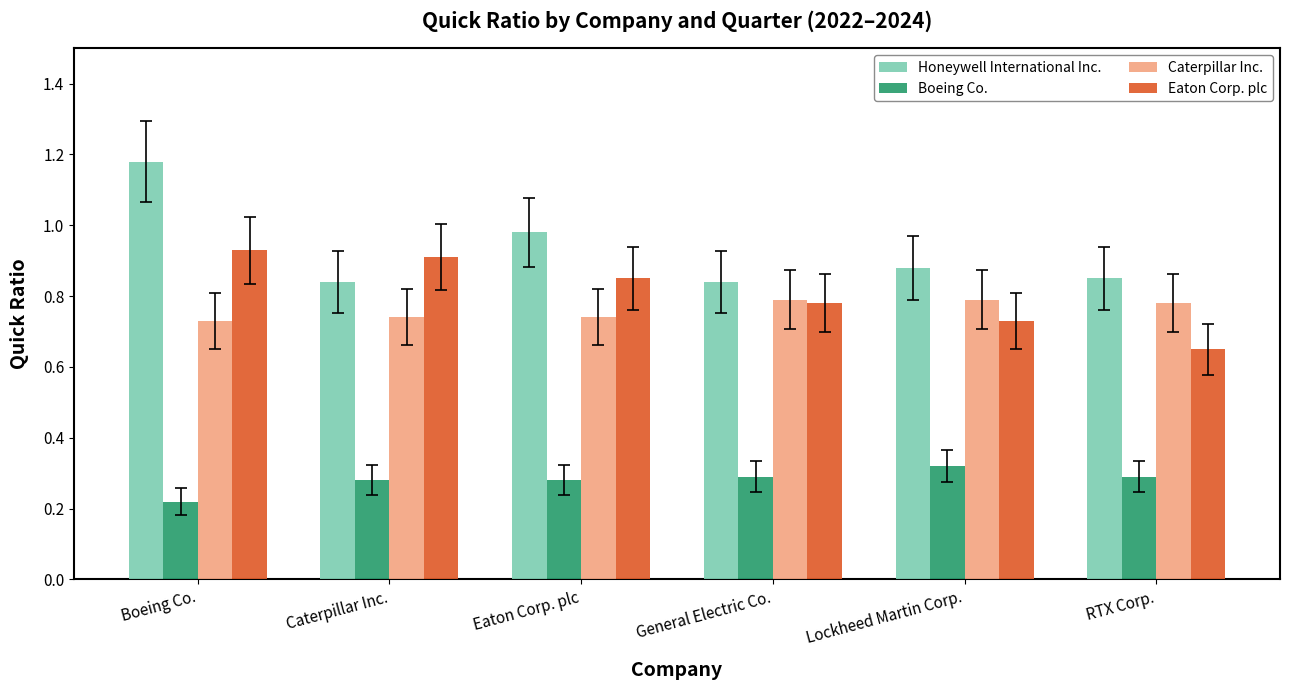

What is the sum of all Caterpillar Inc. values?

4.6